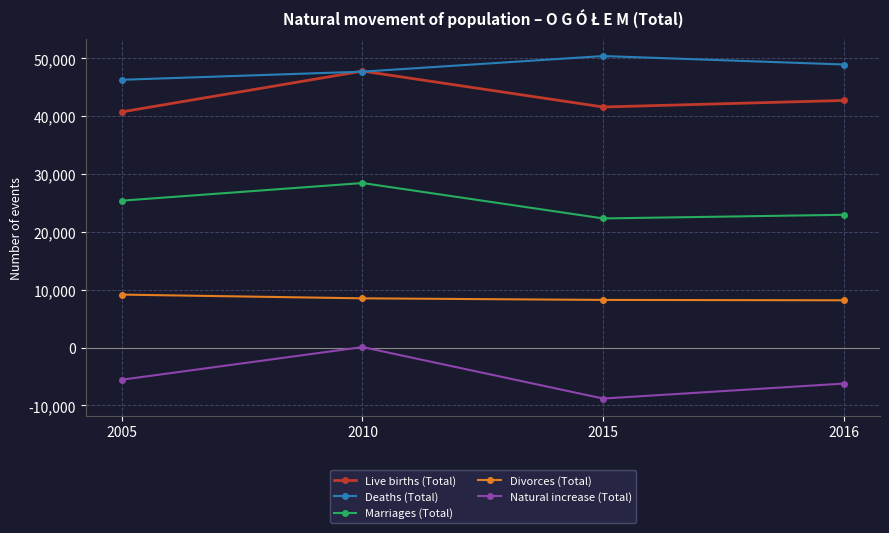

What is the total value across all series at 2016?

116639